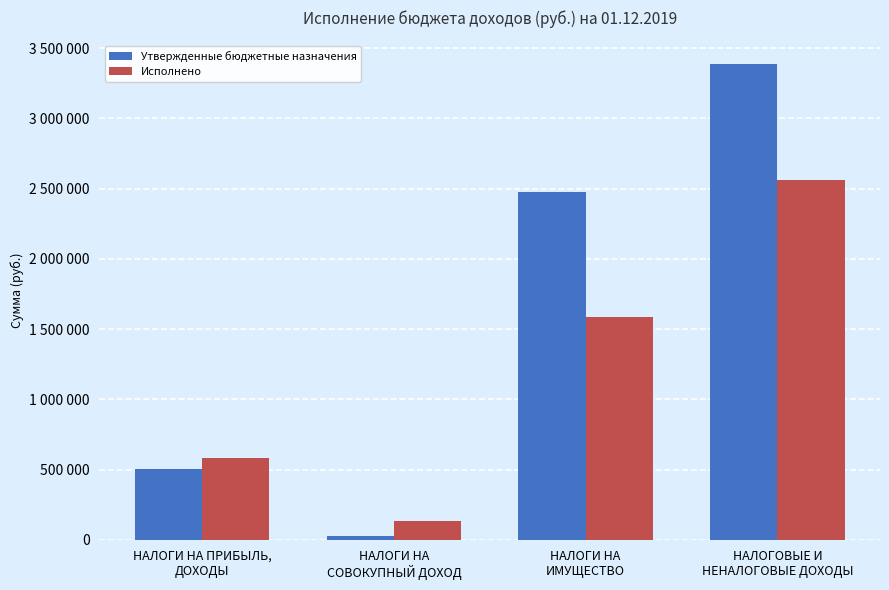

List the series in order of their peak value, highest first.

Утвержденные бюджетные назначения, Исполнено